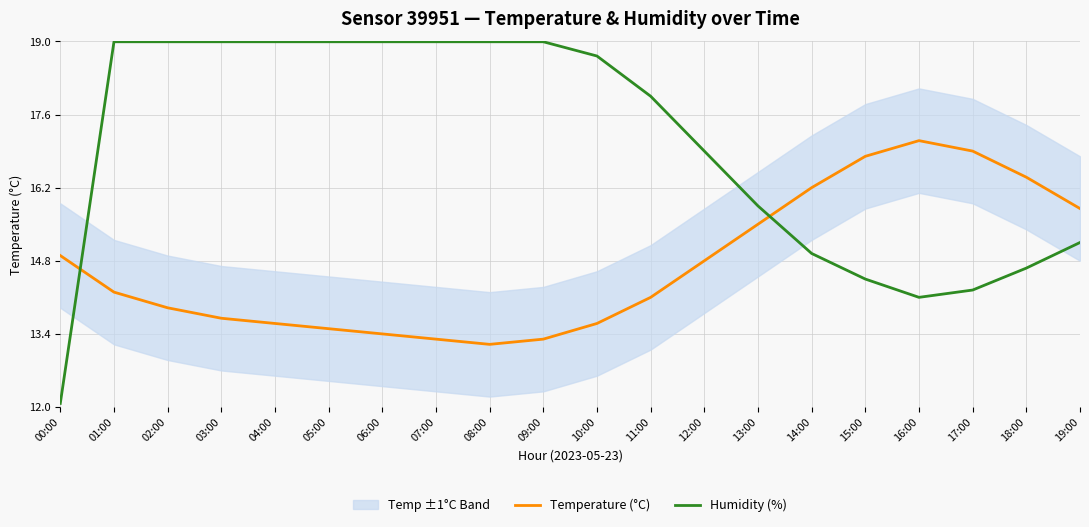

What is the maximum value for Humidity (%)?

19.0